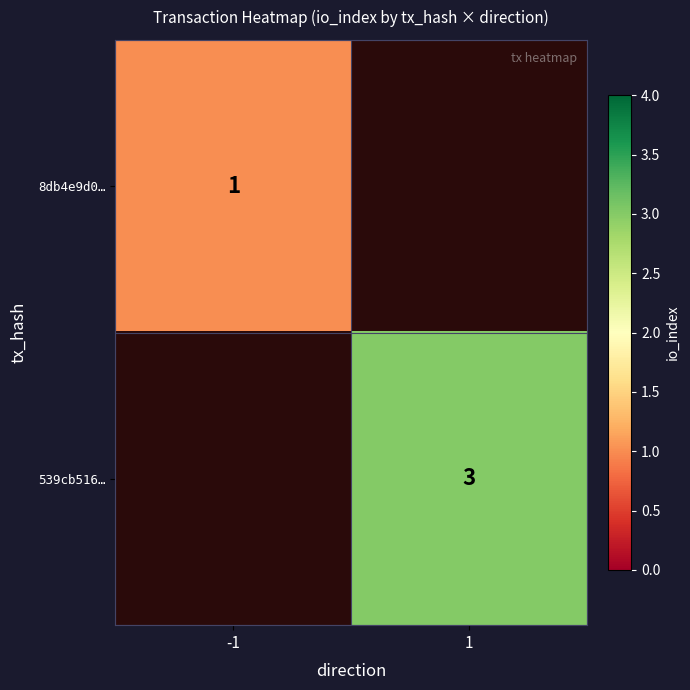

The value of 539cb516… at 1 is 5. True or false?

False